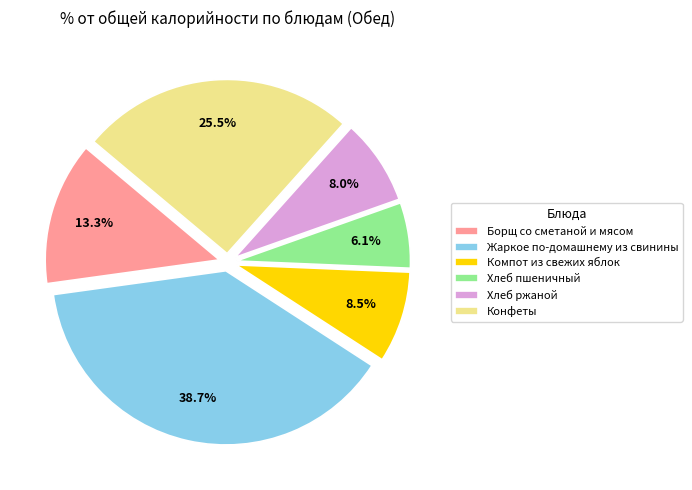

What percentage is NOT represented by Конфеты?

74.5%